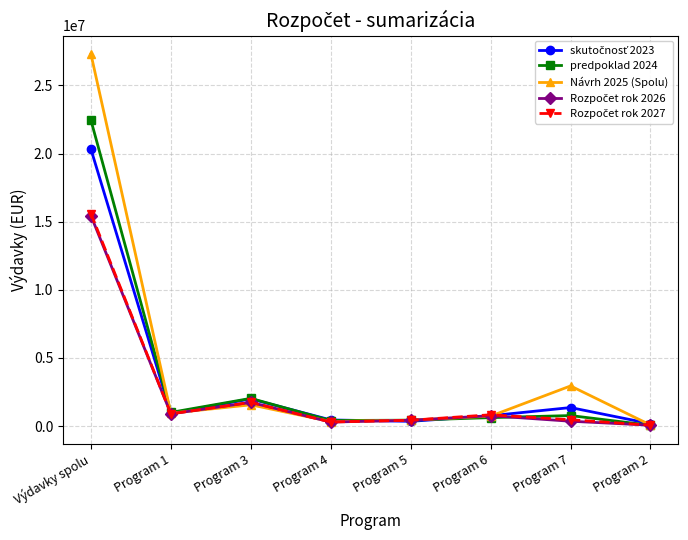

Is this an area chart (filled region under the line)?

No